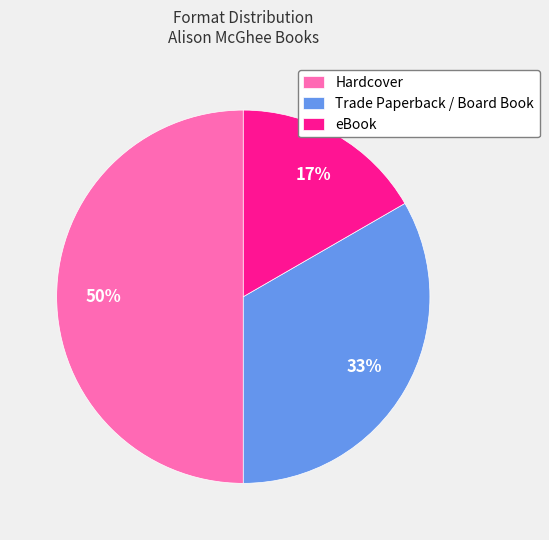

Does Trade Paperback / Board Book account for over 50% of the chart?

No